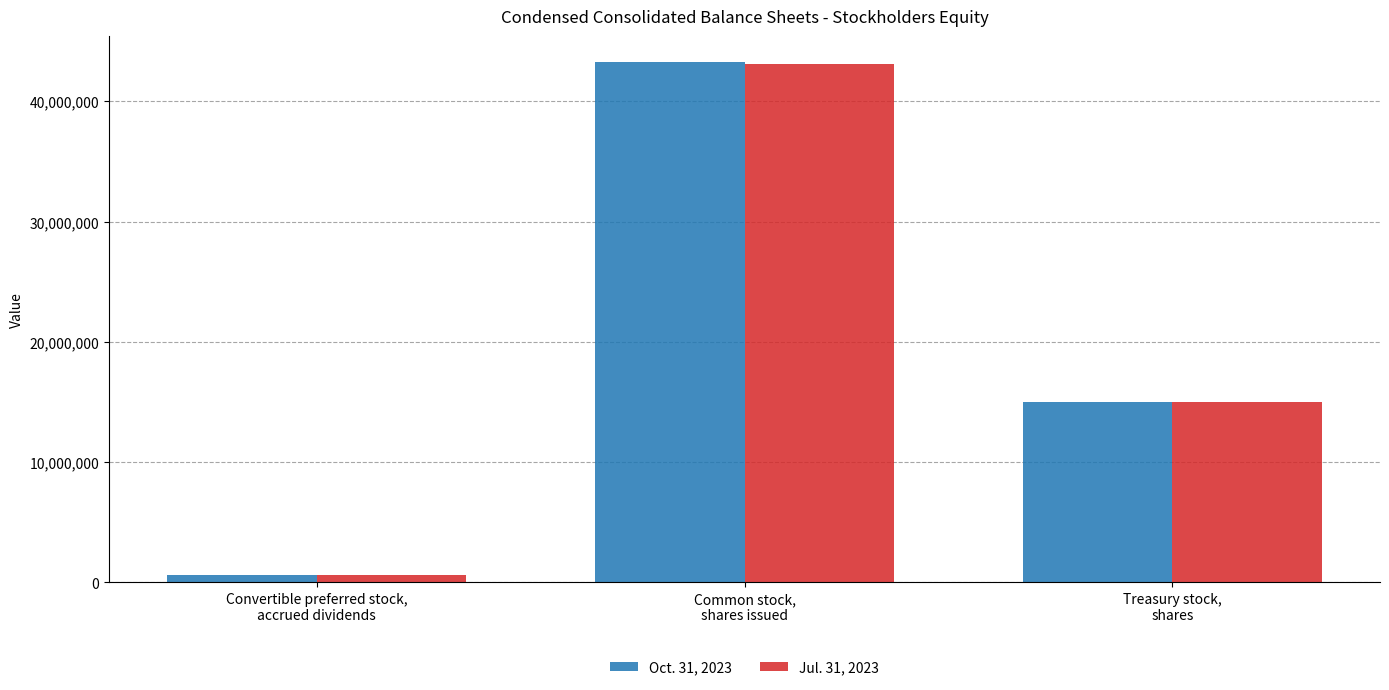

What is the value of the Oct. 31, 2023 bar at the 2nd from the left?

43268782